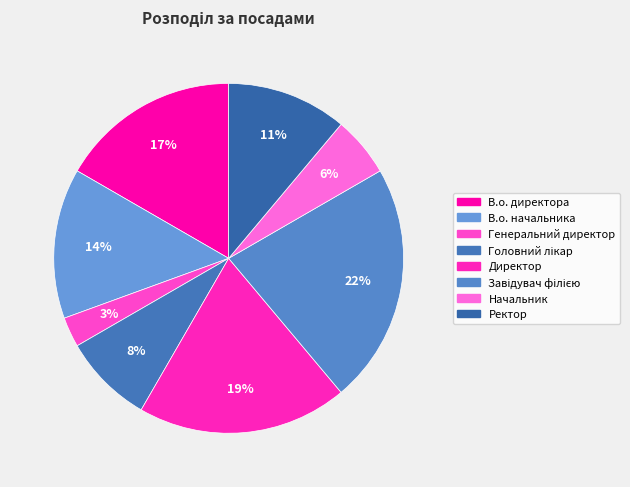

Does Завідувач філією represent more than half of the total?

No